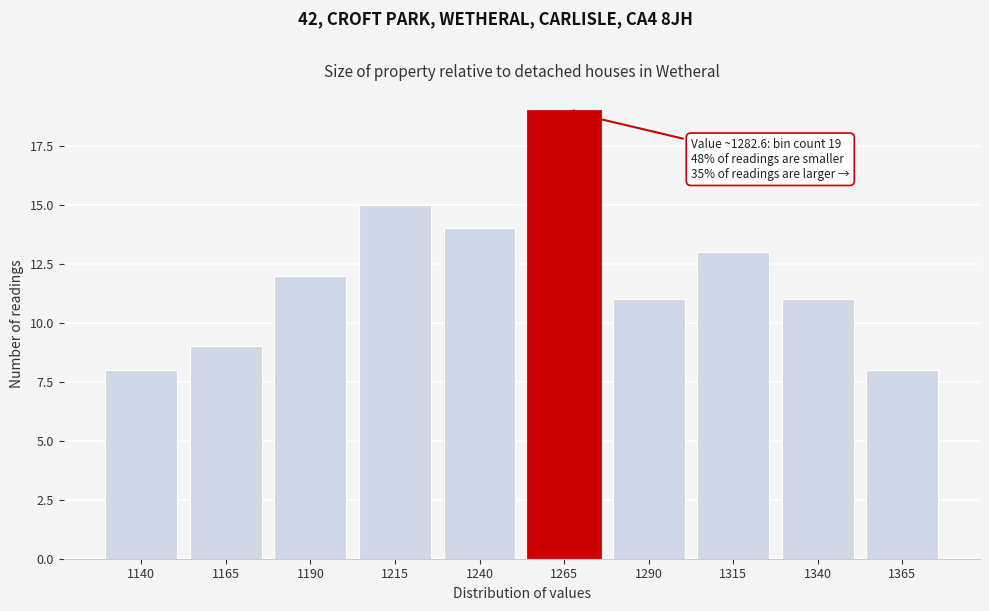

Reading right to left, list all the values displayed in this chart.

1365=8	1340=11	1315=13	1290=11	1265=19	1240=14	1215=15	1190=12	1165=9	1140=8